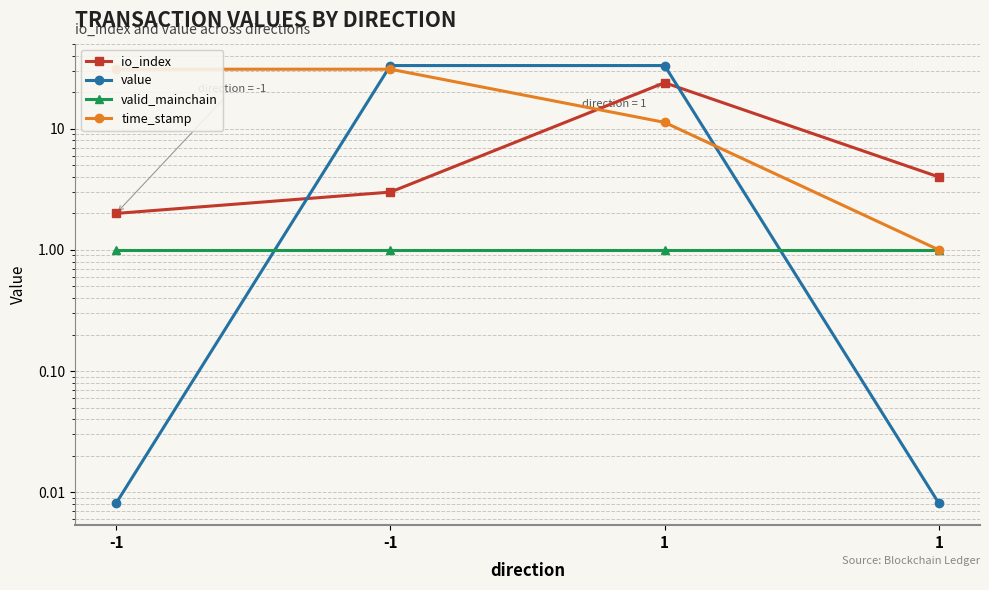

What is the sum of all value values?

66.5